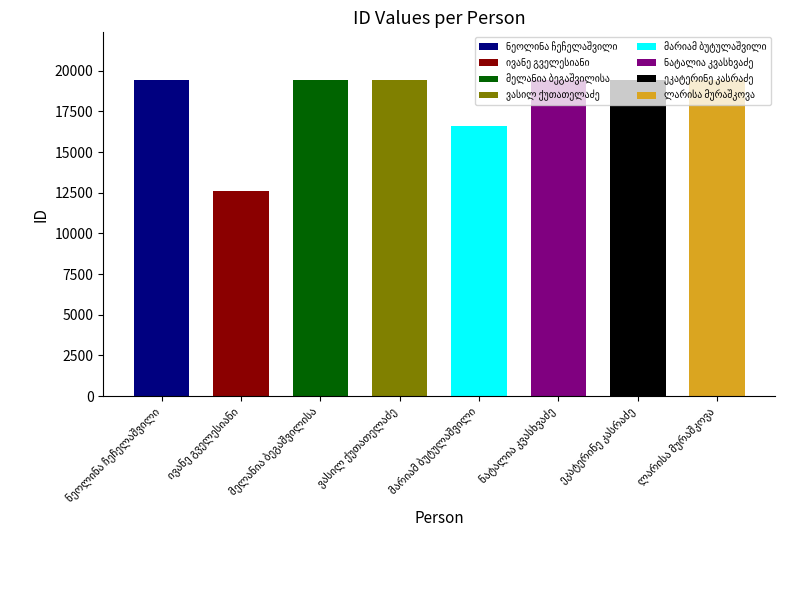

Which category has the highest value across all series?

ეკატერინე კასრაძე